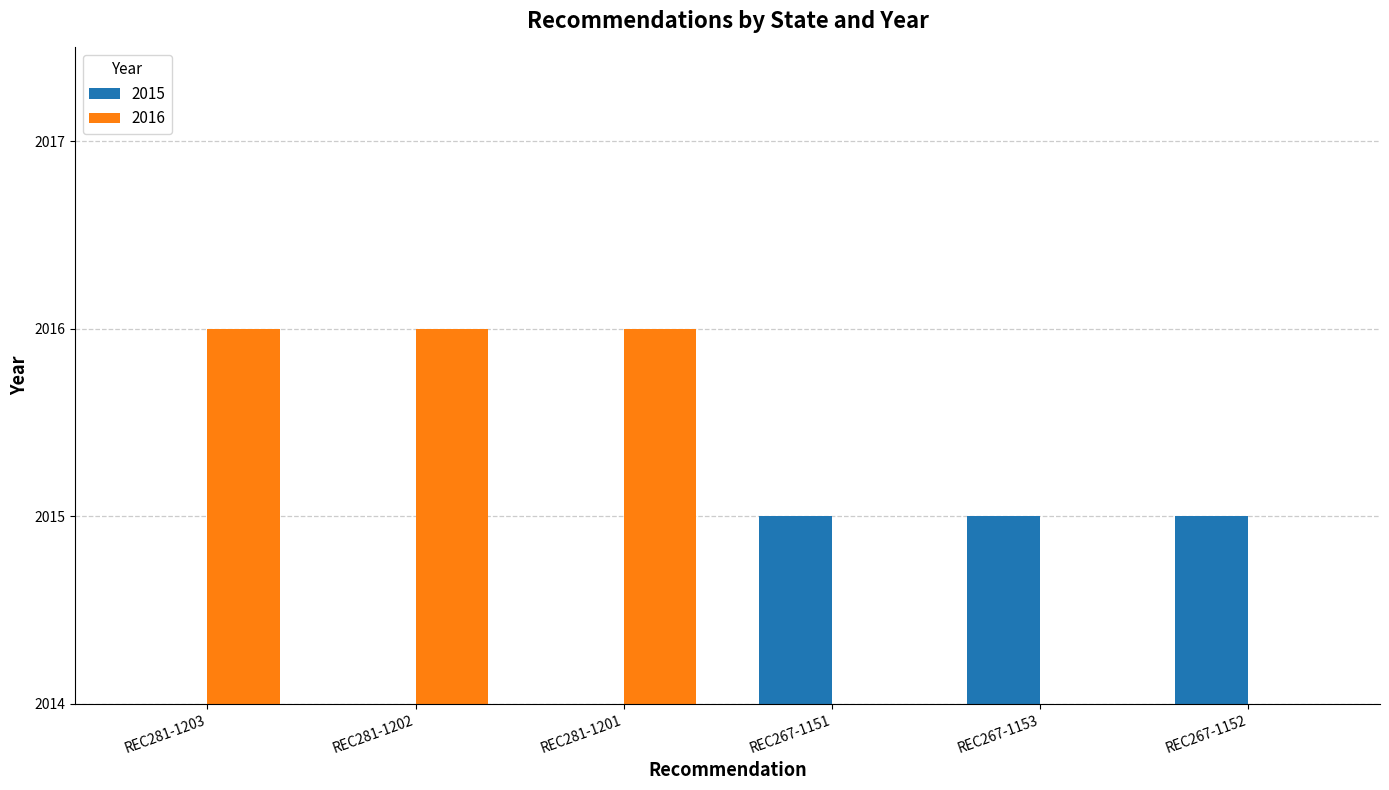

Reading left to right, extract all data points from this chart.

REC281-1203=0	REC281-1202=0	REC281-1201=0	REC267-1151=2015	REC267-1153=2015	REC267-1152=2015